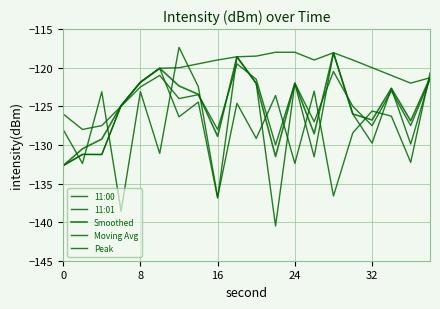

Reading right to left, what are all the values shown in this chart?

11:00: -121.3	-129.9	-122.7	-129.8	-126.0	-118.1	-131.5	-122.0	-140.5	-122.0	-118.6	-136.9	-124.4	-126.4	-120.1	-121.9	-124.9	-131.2	-131.2	-132.7
11:01: -120.7	-132.3	-126.3	-125.6	-128.4	-136.6	-123.0	-132.4	-123.6	-129.2	-124.6	-136.8	-122.5	-117.4	-131.1	-123.1	-138.6	-123.1	-132.4	-128.0
Smoothed: -121.3	-126.9	-122.7	-126.8	-126.0	-118.1	-128.5	-122.0	-131.5	-122.0	-118.6	-128.9	-123.4	-122.4	-120.1	-121.9	-124.9	-129.2	-130.5	-132.7
Moving Avg: -121.5	-127.5	-123.0	-127.5	-125.0	-120.5	-127.0	-122.0	-130.0	-121.5	-119.5	-128.0	-123.5	-124.0	-121.0	-122.5	-125.0	-127.5	-128.0	-126.0
Peak: -121.3	-122.0	-121.0	-120.0	-119.0	-118.1	-119.0	-118.0	-118.0	-118.5	-118.6	-119.0	-119.5	-120.0	-120.1	-121.9	-124.9	-131.2	-131.2	-132.7